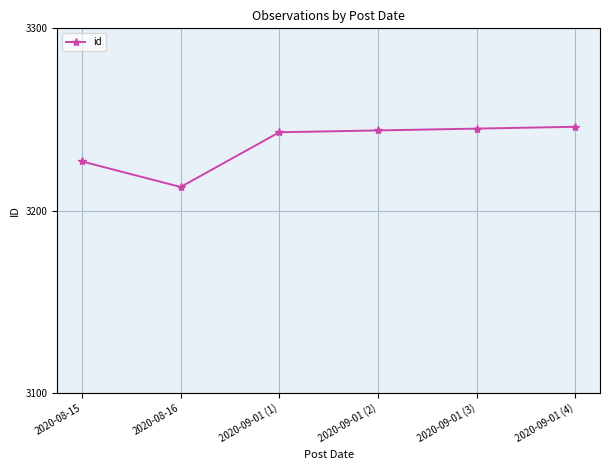

Approximately how many times larger is the value at 2020-08-15 compared to 2020-09-01 (3)?

1.0